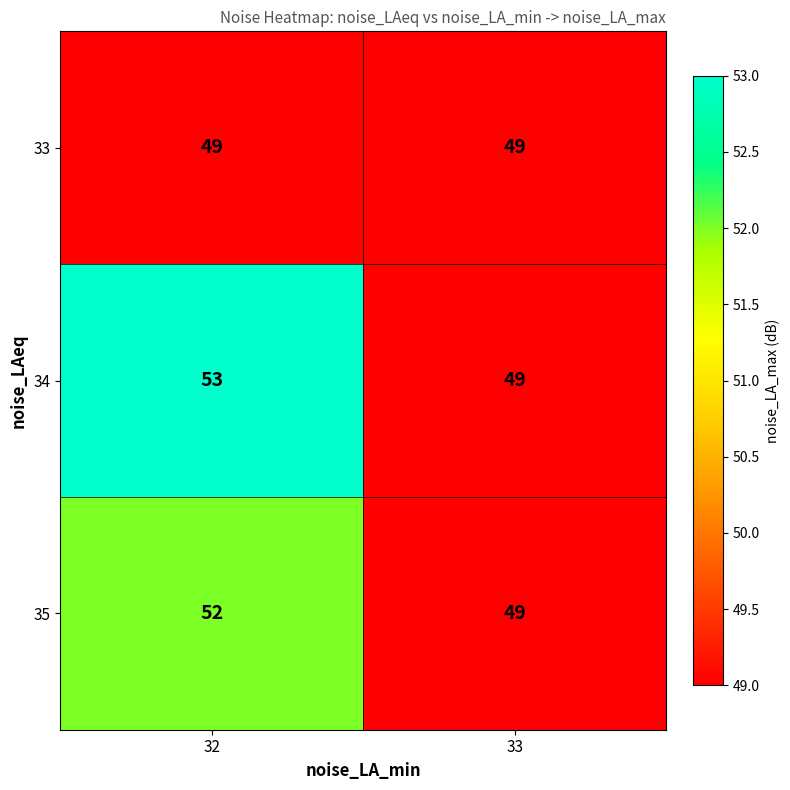

What is the maximum value for 33?

49